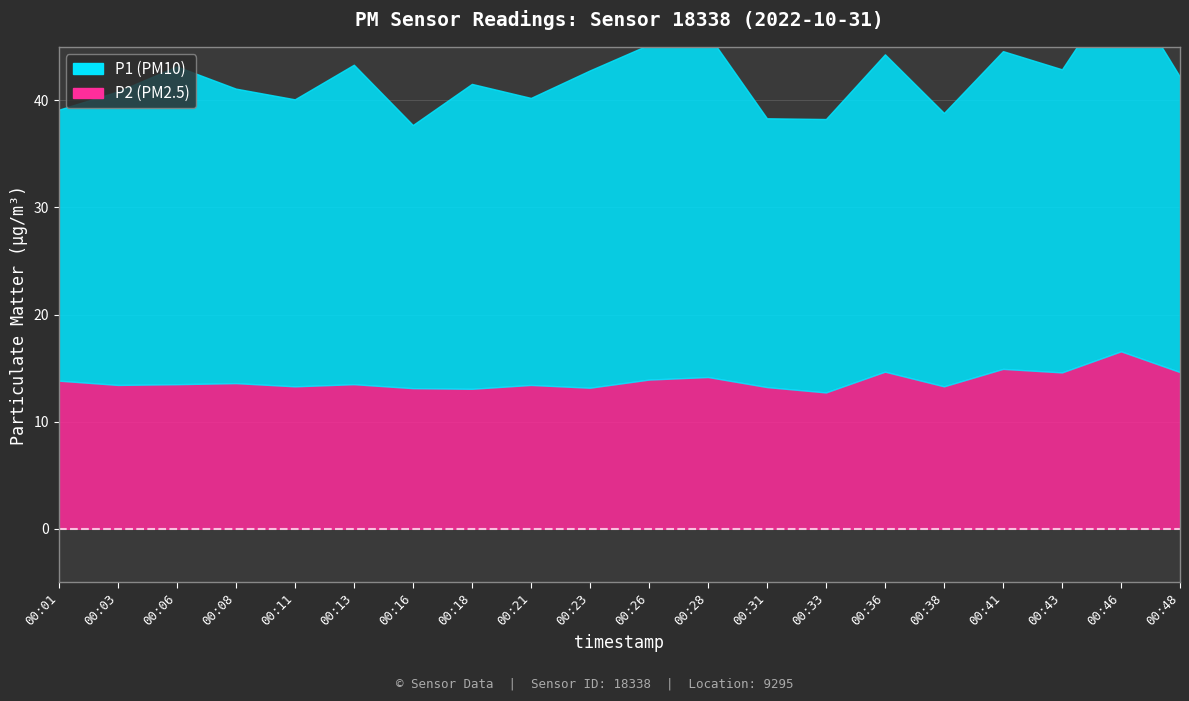

The P2 series shows 14.6 at 00:48. True or false?

True